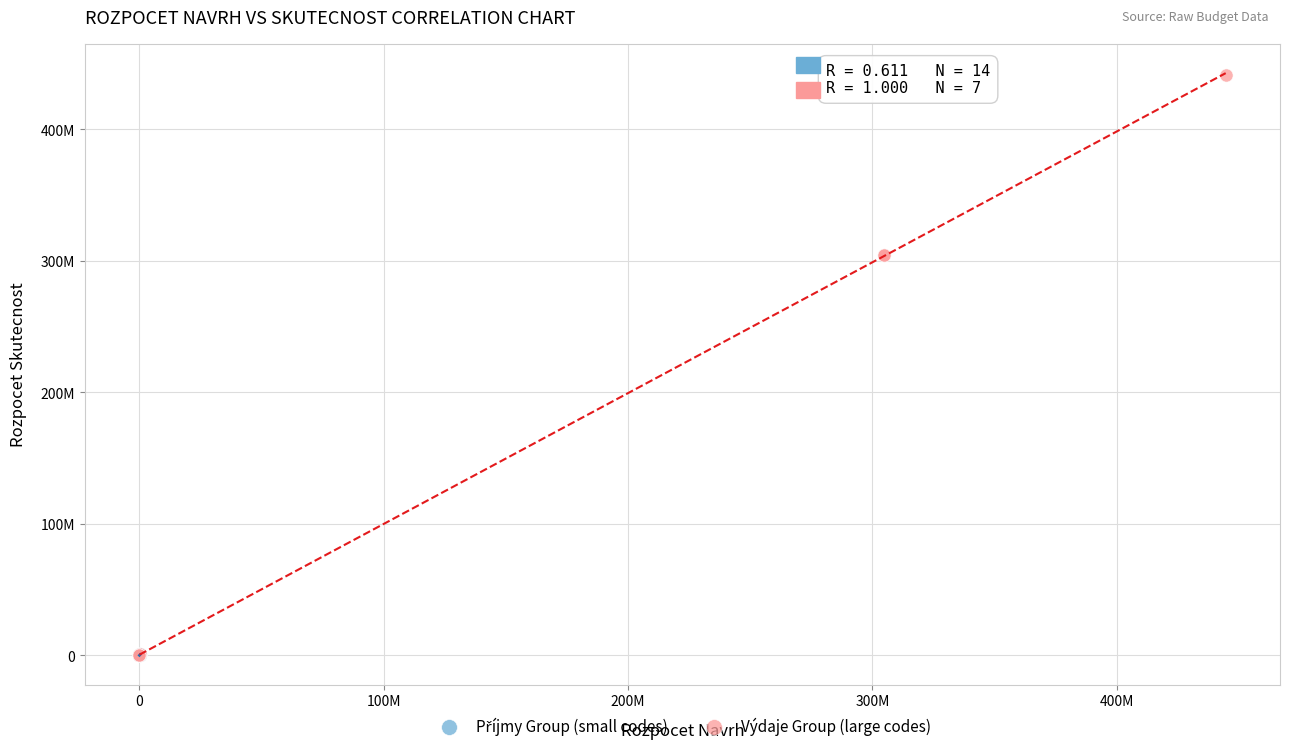

Which series has the largest Y range (max minus min)?

Výdaje Group (large codes)